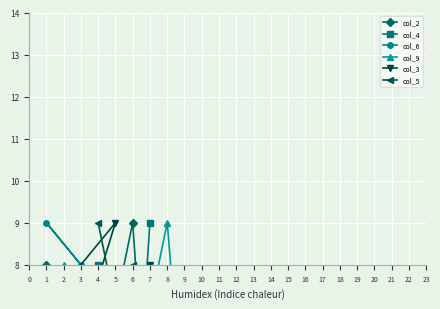

True or false: col_2 has a value of 1 at 7.

False